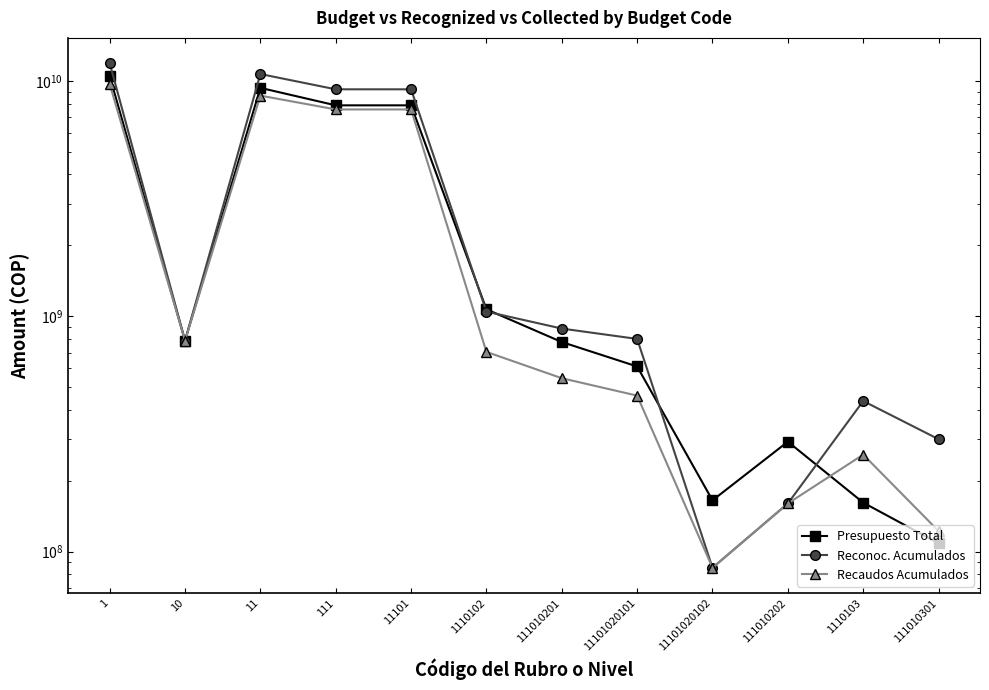

What are all the series names shown in the legend?

Presupuesto Total, Reconoc. Acumulados, Recaudos Acumulados